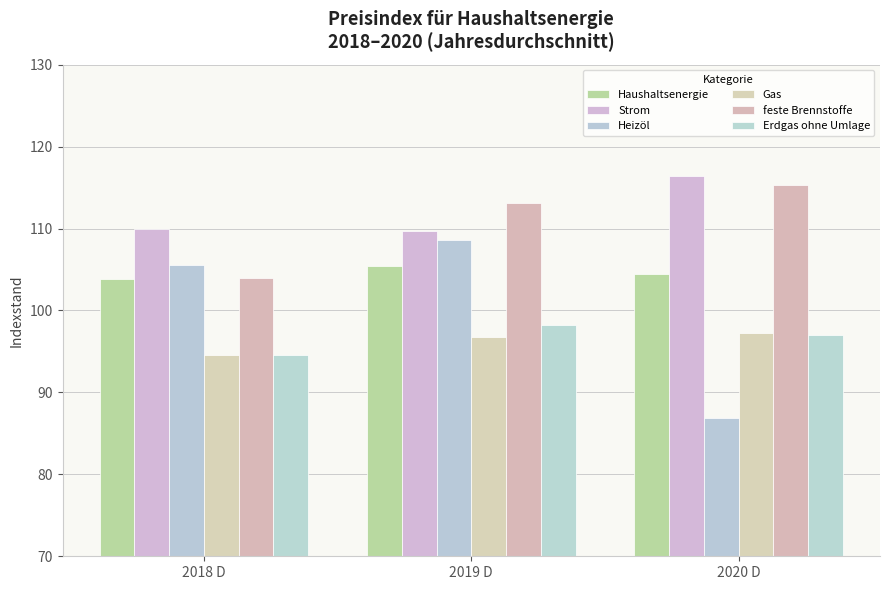

What is the sum of all feste Brennstoffe values?

332.4